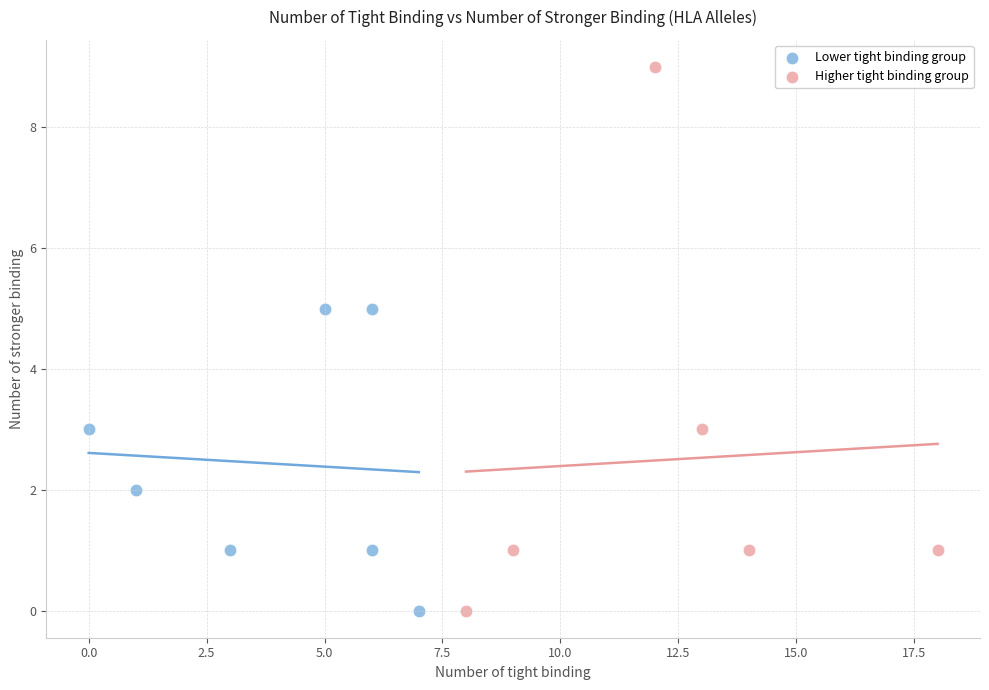

Which series has the widest spread of Y values?

Higher tight binding group